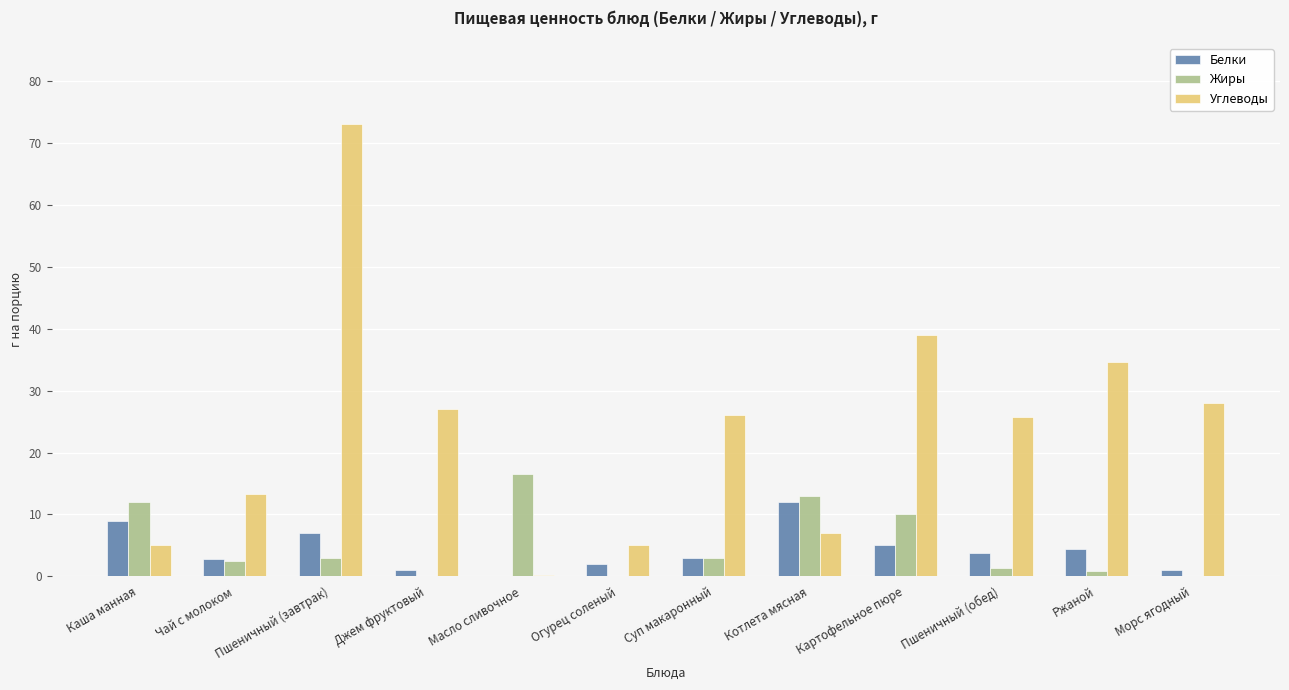

At which label does Белки reach its peak?

Котлета мясная